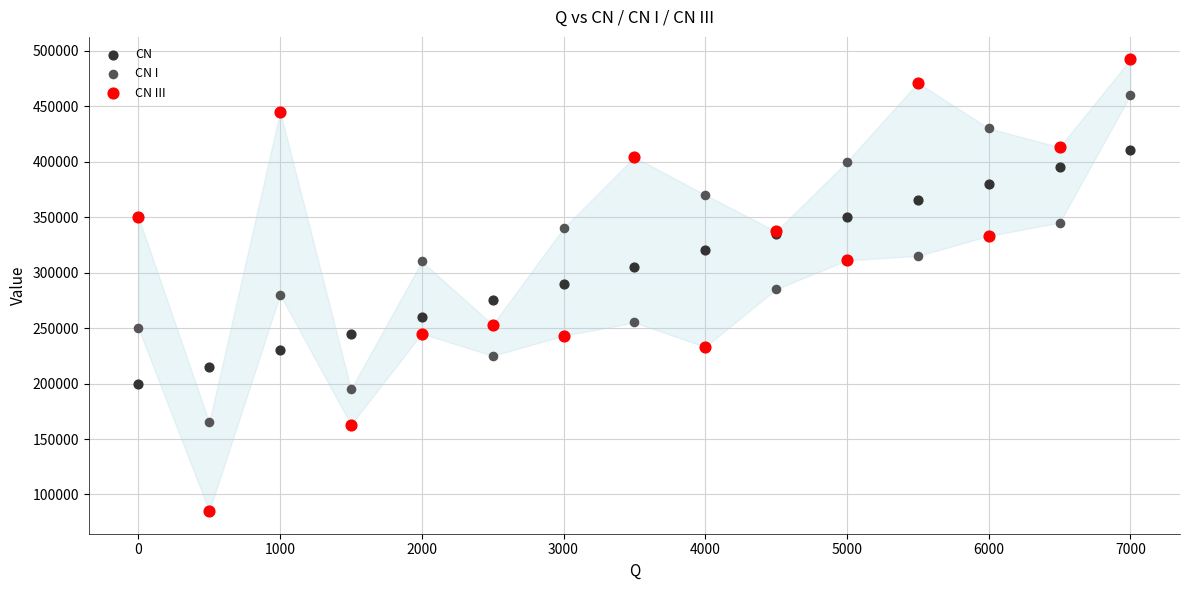

Which series contains the lowest Y value?

CN III